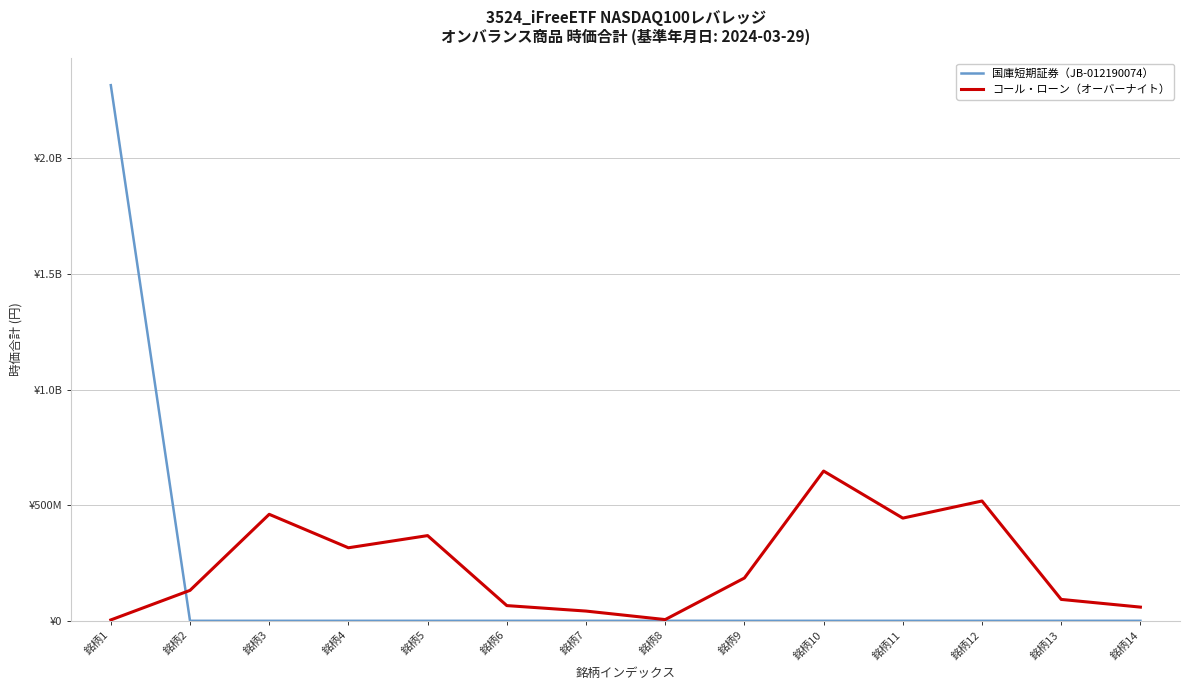

Is this an area chart (filled region under the line)?

No